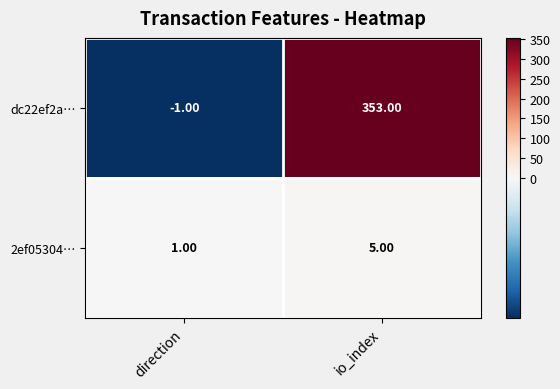

At which label is 2ef05304… closest to 3?

direction